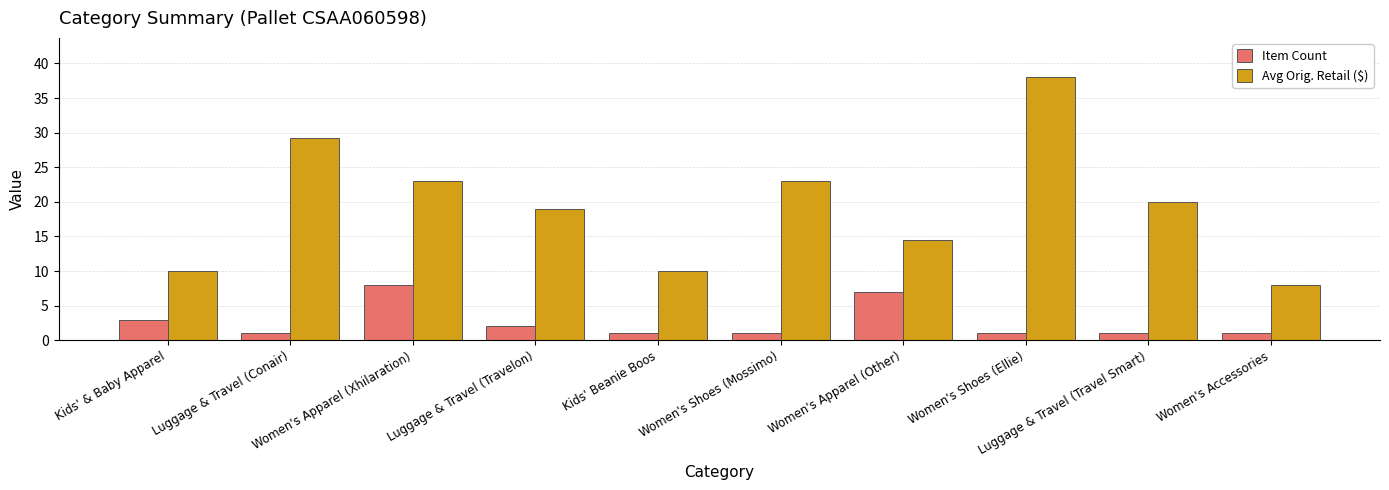

List the series in order of their peak value, lowest first.

Item Count, Avg Orig. Retail ($)